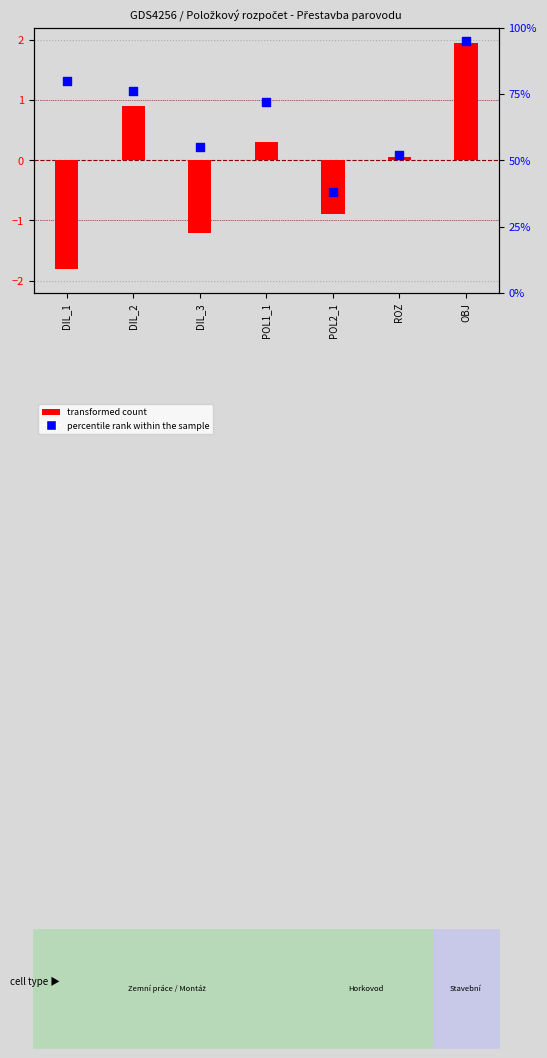

Which series reaches the minimum Y coordinate?

transformed count